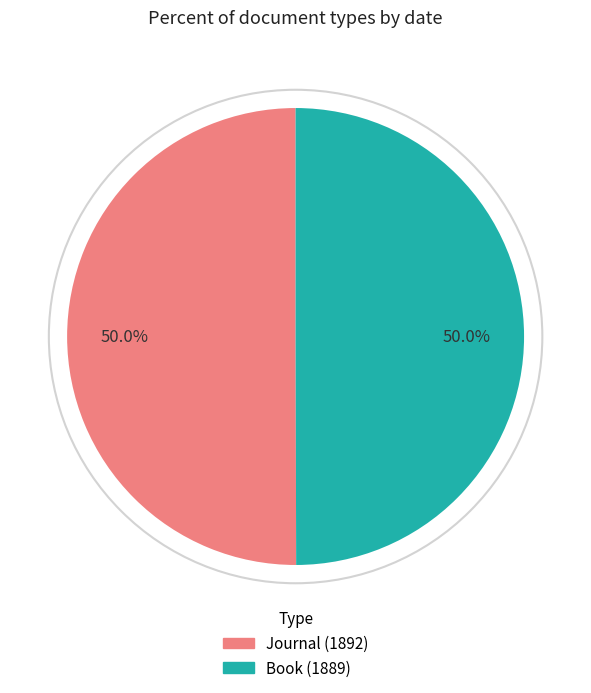

Is the sum of Journal (1892) and Book (1889) greater than half?

Yes